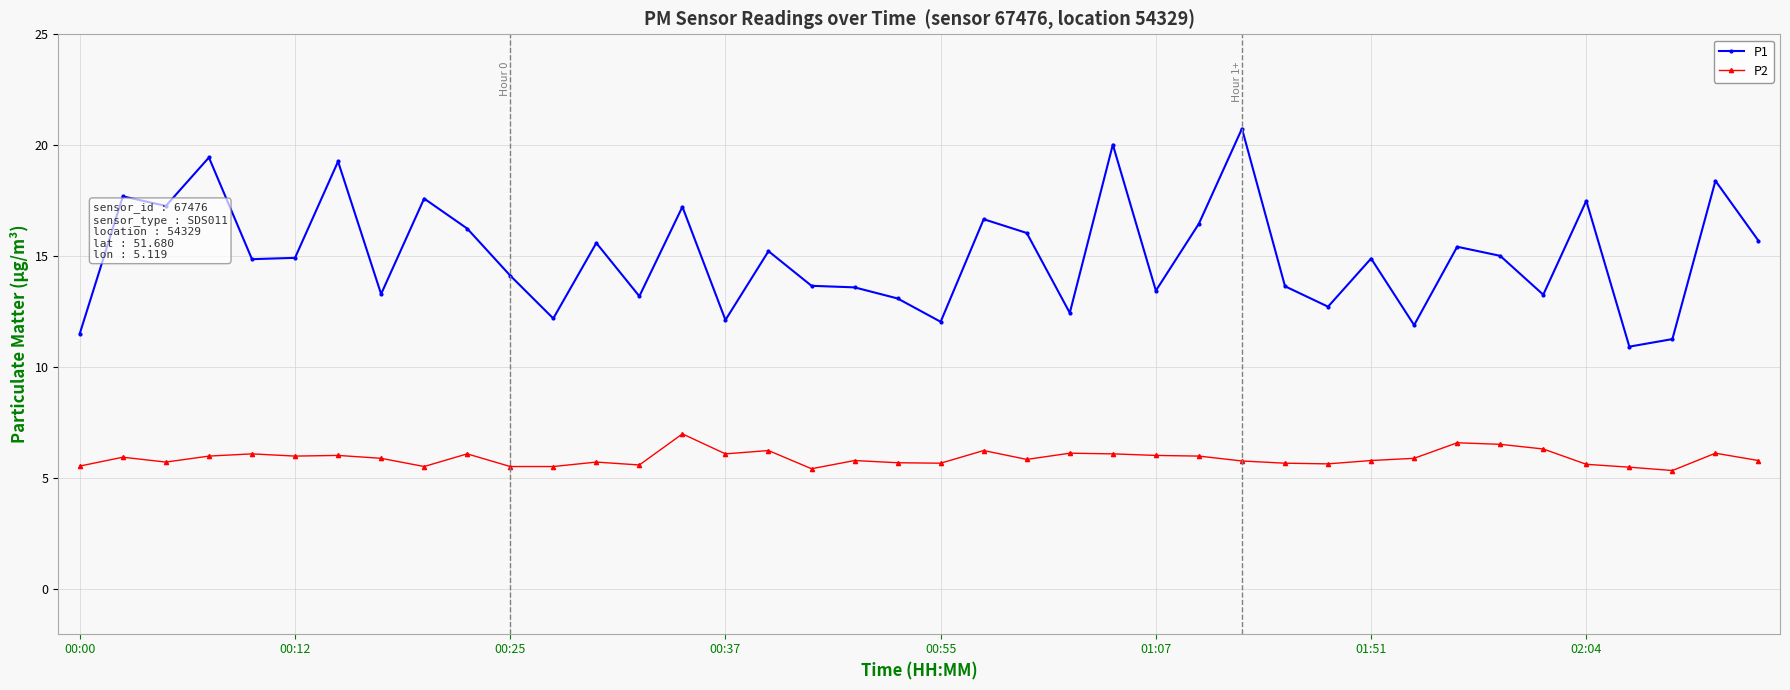

List the series in order of their peak value, highest first.

P1, P2